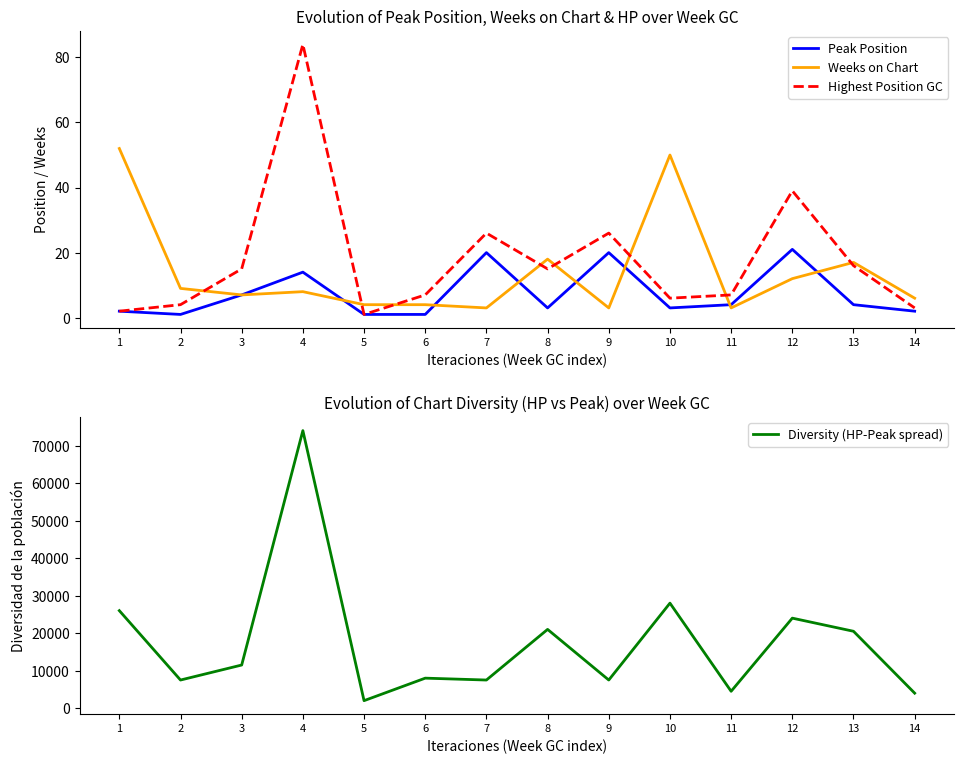

What is the sum of all Weeks on Chart values?

196